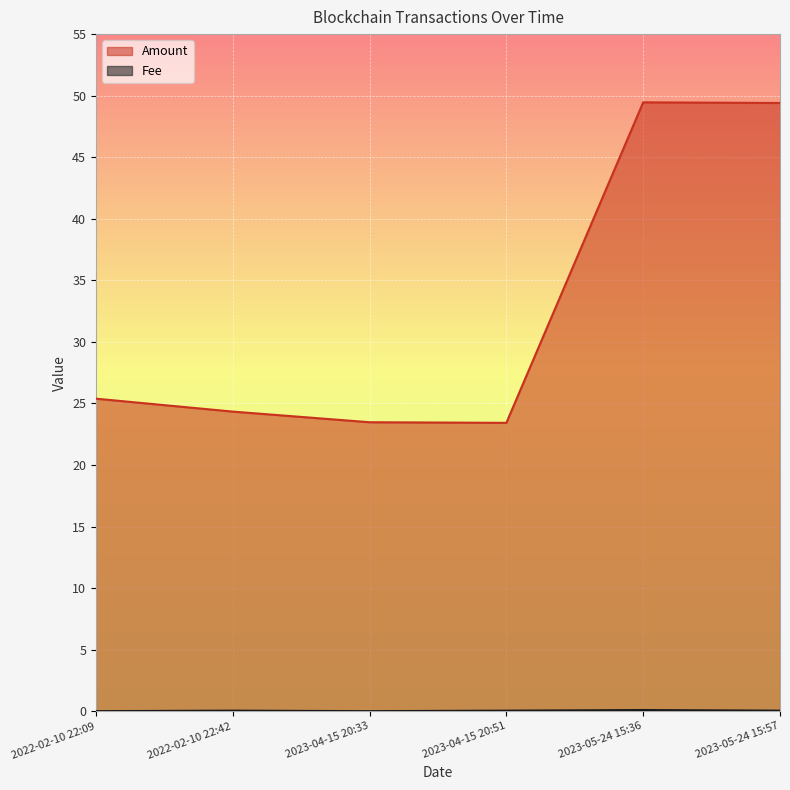

At which label does Amount first exceed 25?

2022-02-10 22:09